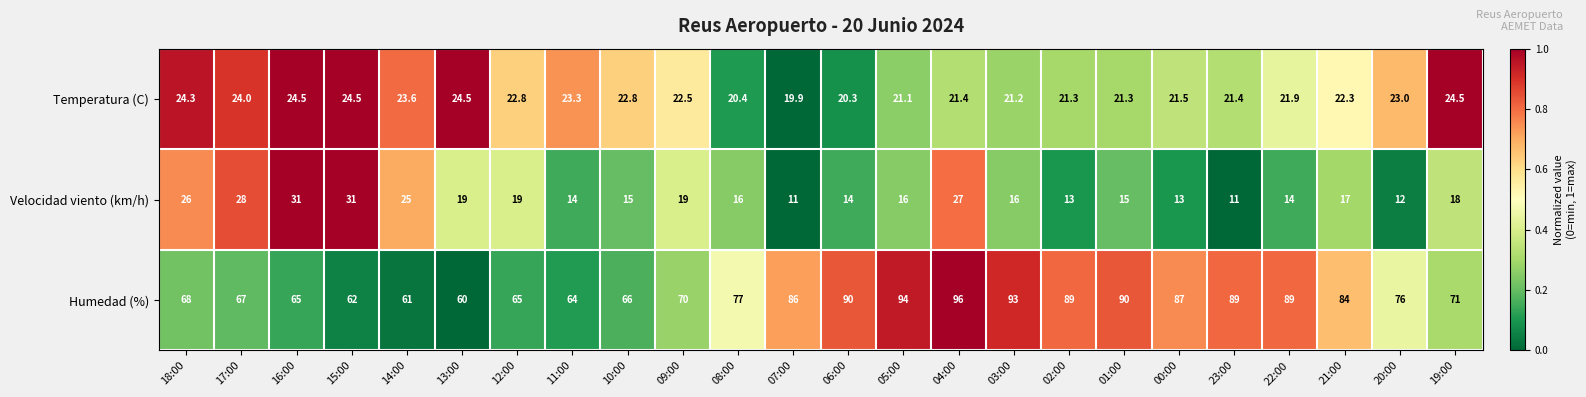

What is the difference between the maximum and minimum values in the Humedad (%) series?

36.0